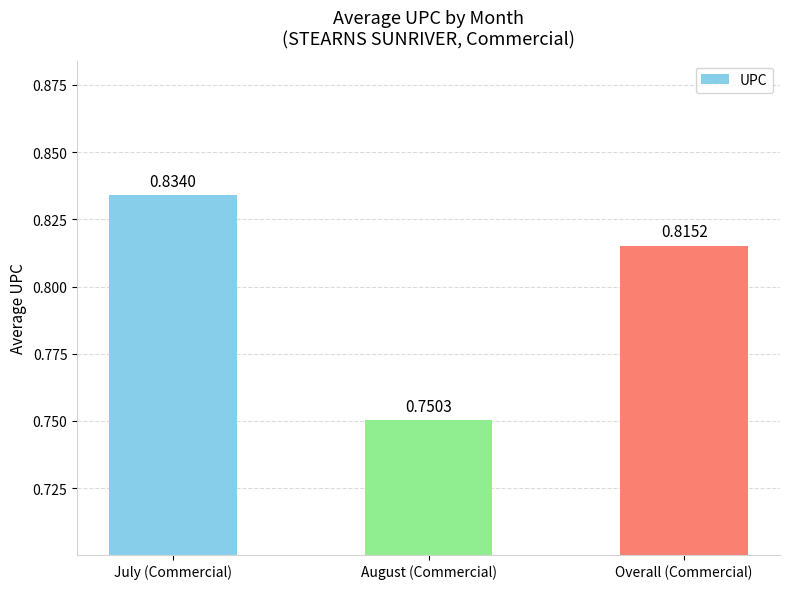

What is the change in value from July (Commercial) to August (Commercial)?

-0.1